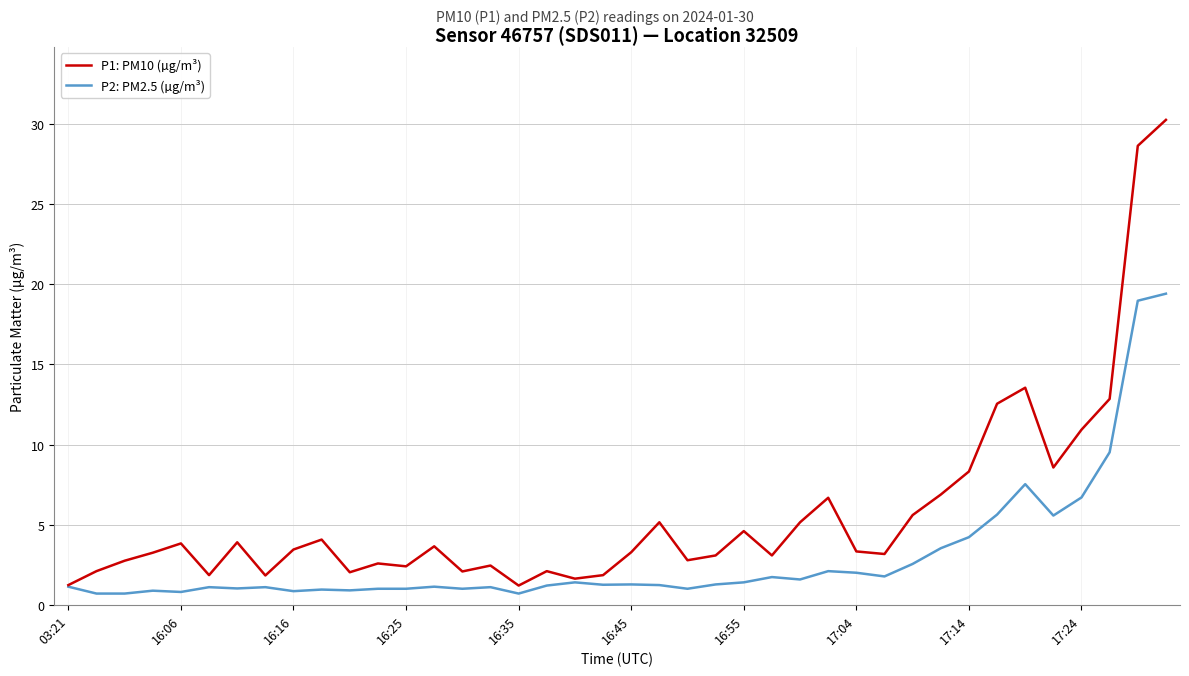

Which series has the largest range (max minus min)?

P1: PM10 (µg/m³)